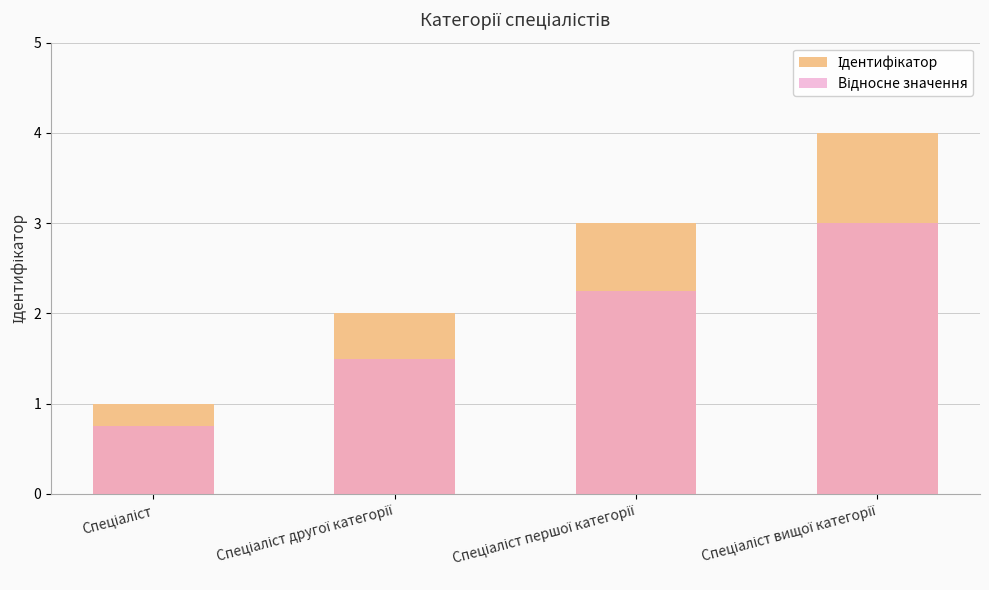

What is the minimum value for Ідентифікатор?

1.0